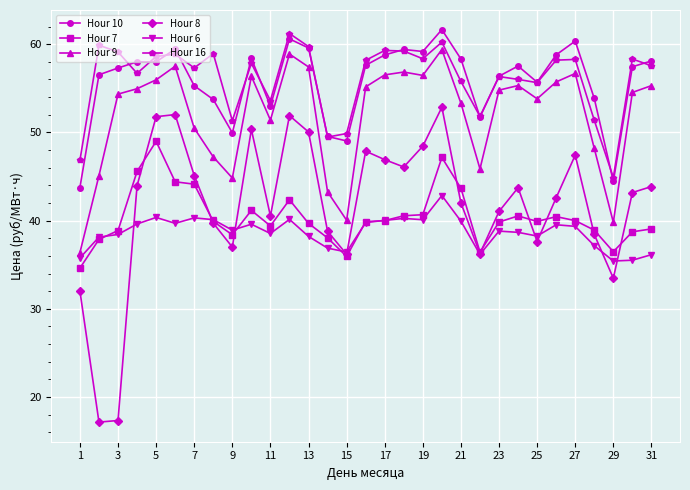

At how many categories does at least one series exceed 35?

31